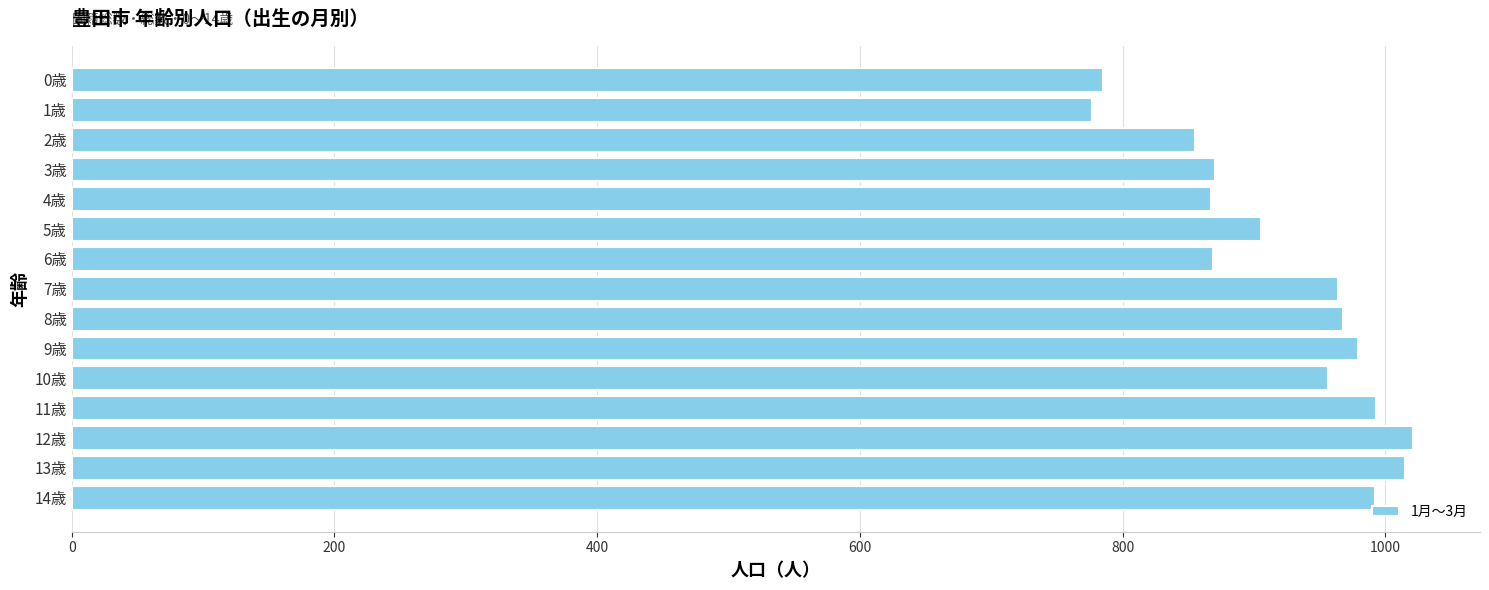

What is the difference between the maximum and minimum values?

244